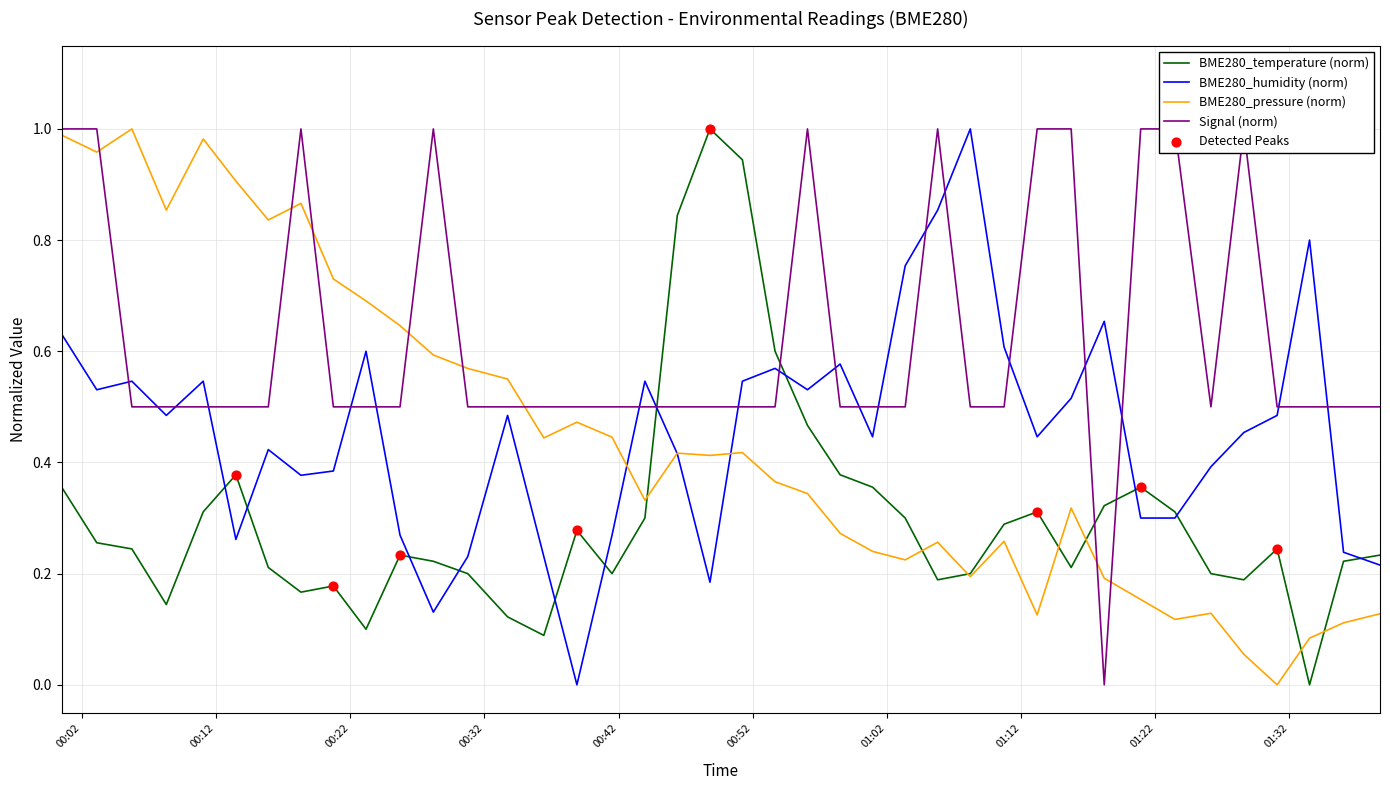

At how many categories does at least one series exceed 0?

40